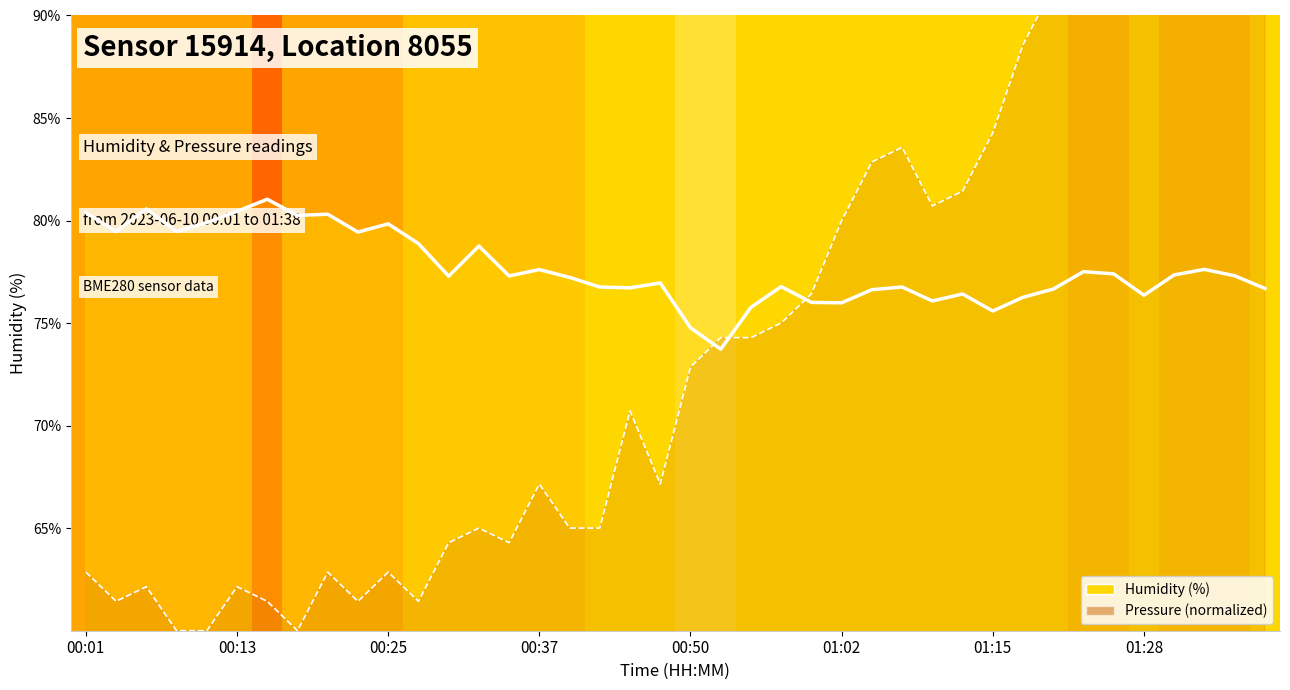

At how many categories does at least one series exceed 93?

6